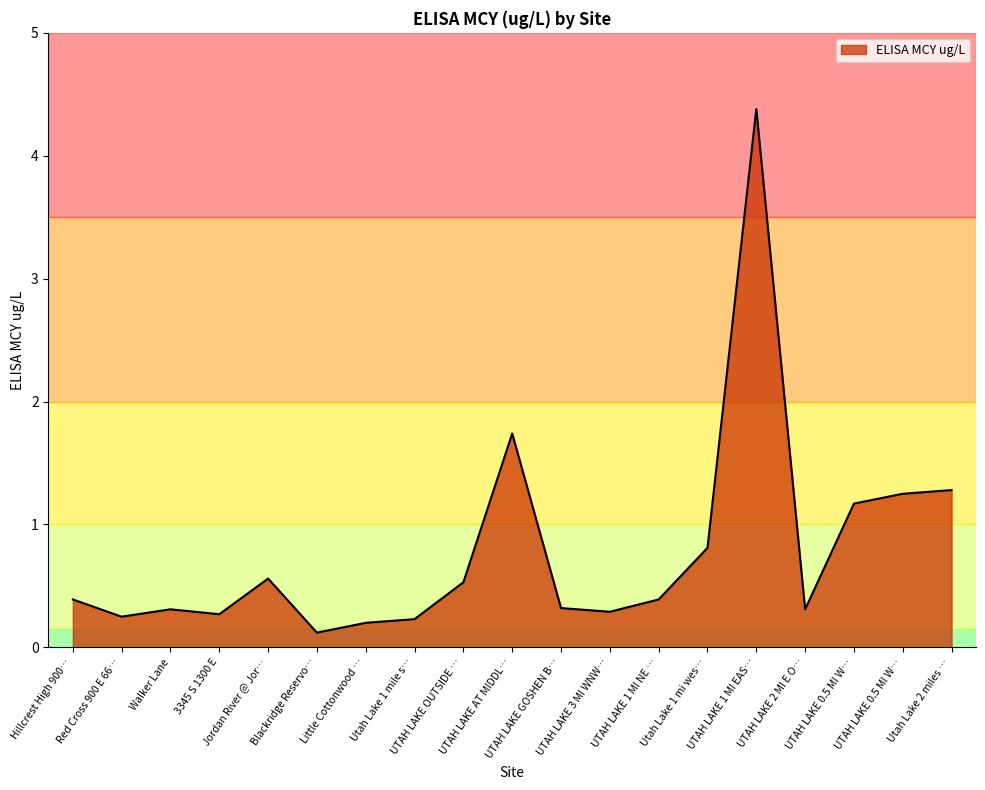

How many lines are shown in the chart?

1